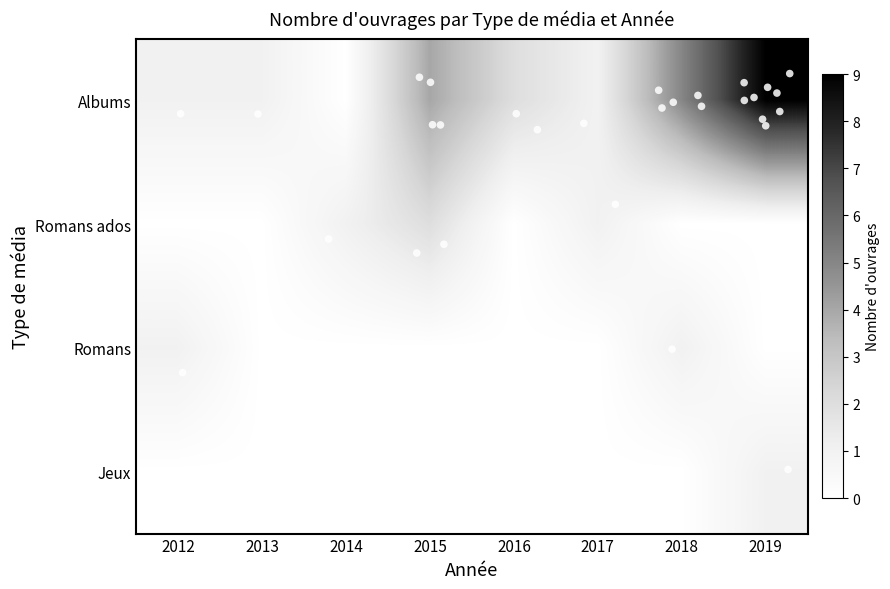

Which series has the largest range (max minus min)?

row_0